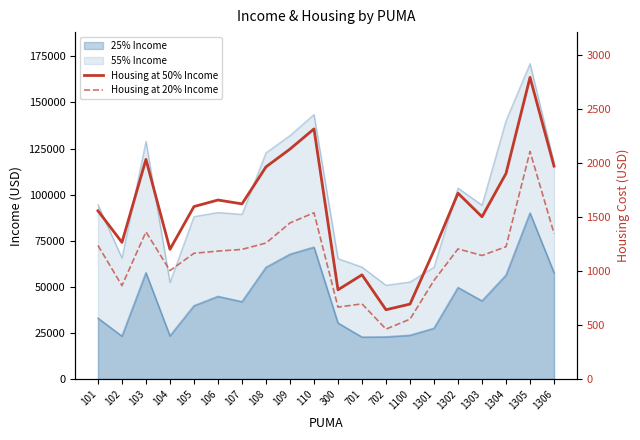

What value does the Housing at 50% Income series have at 701?

964.3